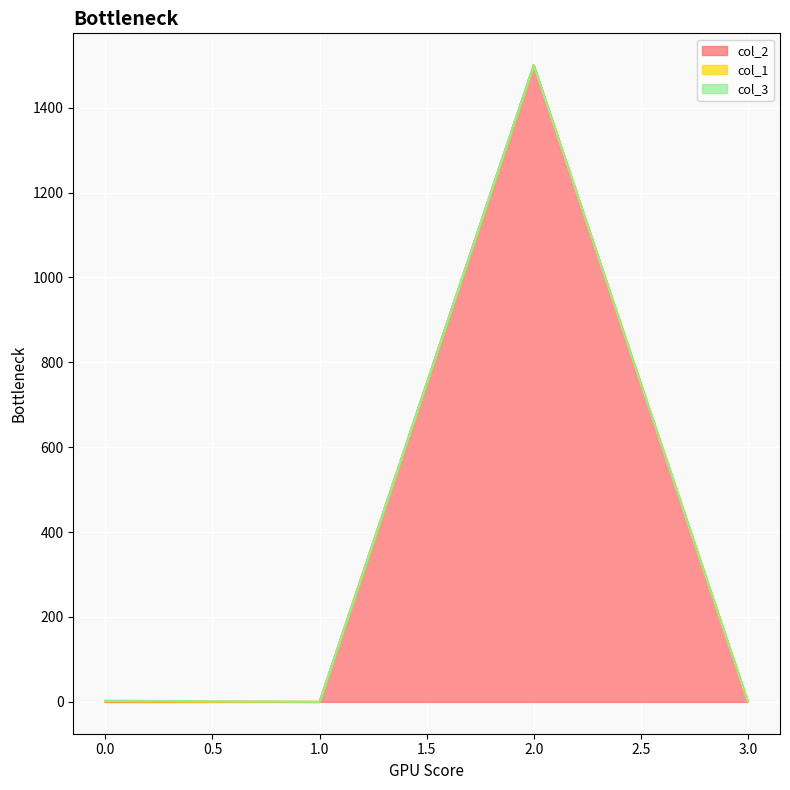

Reading left to right, transcribe all the data shown in this chart.

col_2: 0=0	1=0	2=1500	3=0
col_1: 0=1	1=0	2=0	3=0
col_3: 0=2	1=0	2=0	3=0